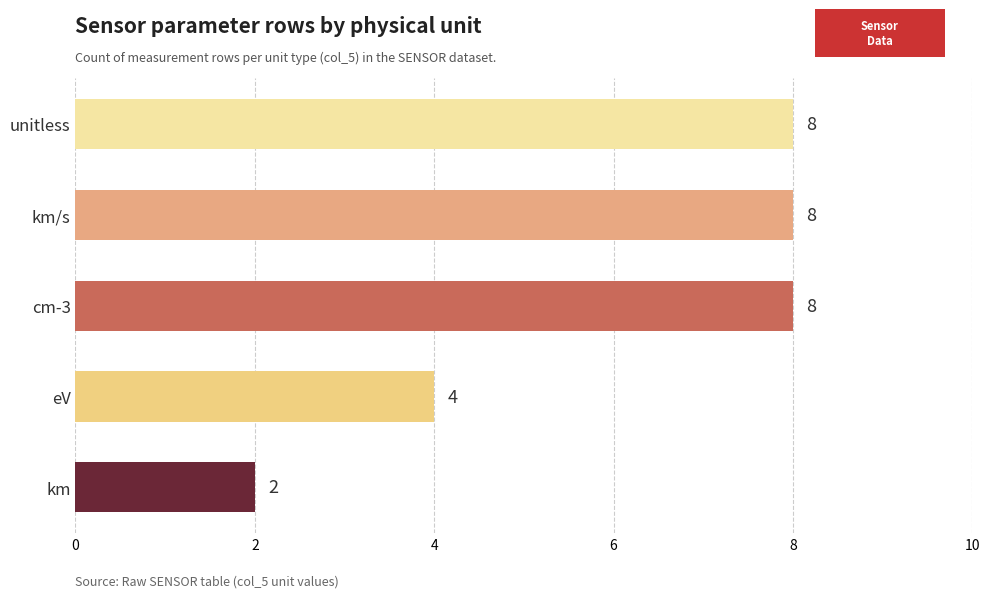

What is the average value?

6